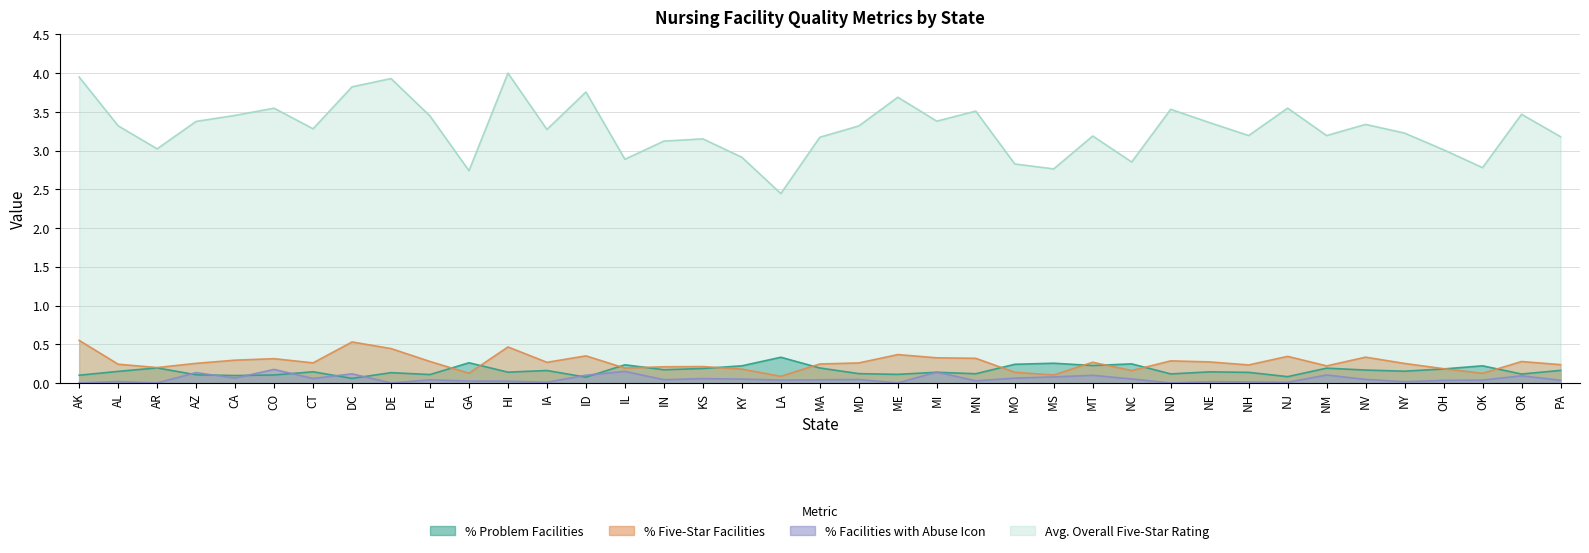

In Avg. Overall Five-Star Rating, how many points are higher than both neighbors (excluding endpoints)?

12